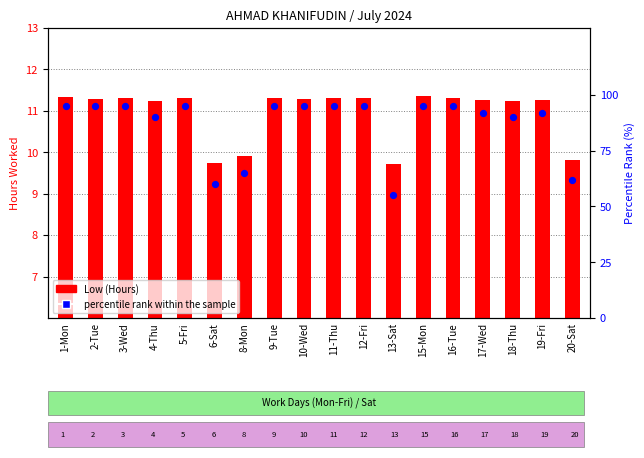

Is the value of percentile rank within the sample at 17-Wed greater than the value of Low (Hours) at 1-Mon?

Yes